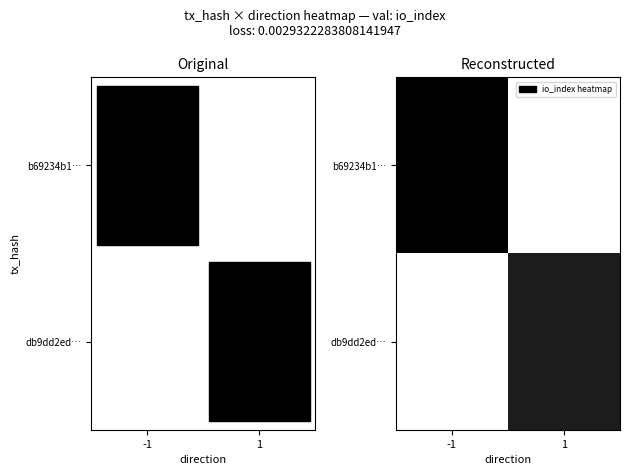

Reading left to right, transcribe all the data shown in this chart.

b69234b1…: -1=9	1=0
db9dd2ed…: -1=0	1=8